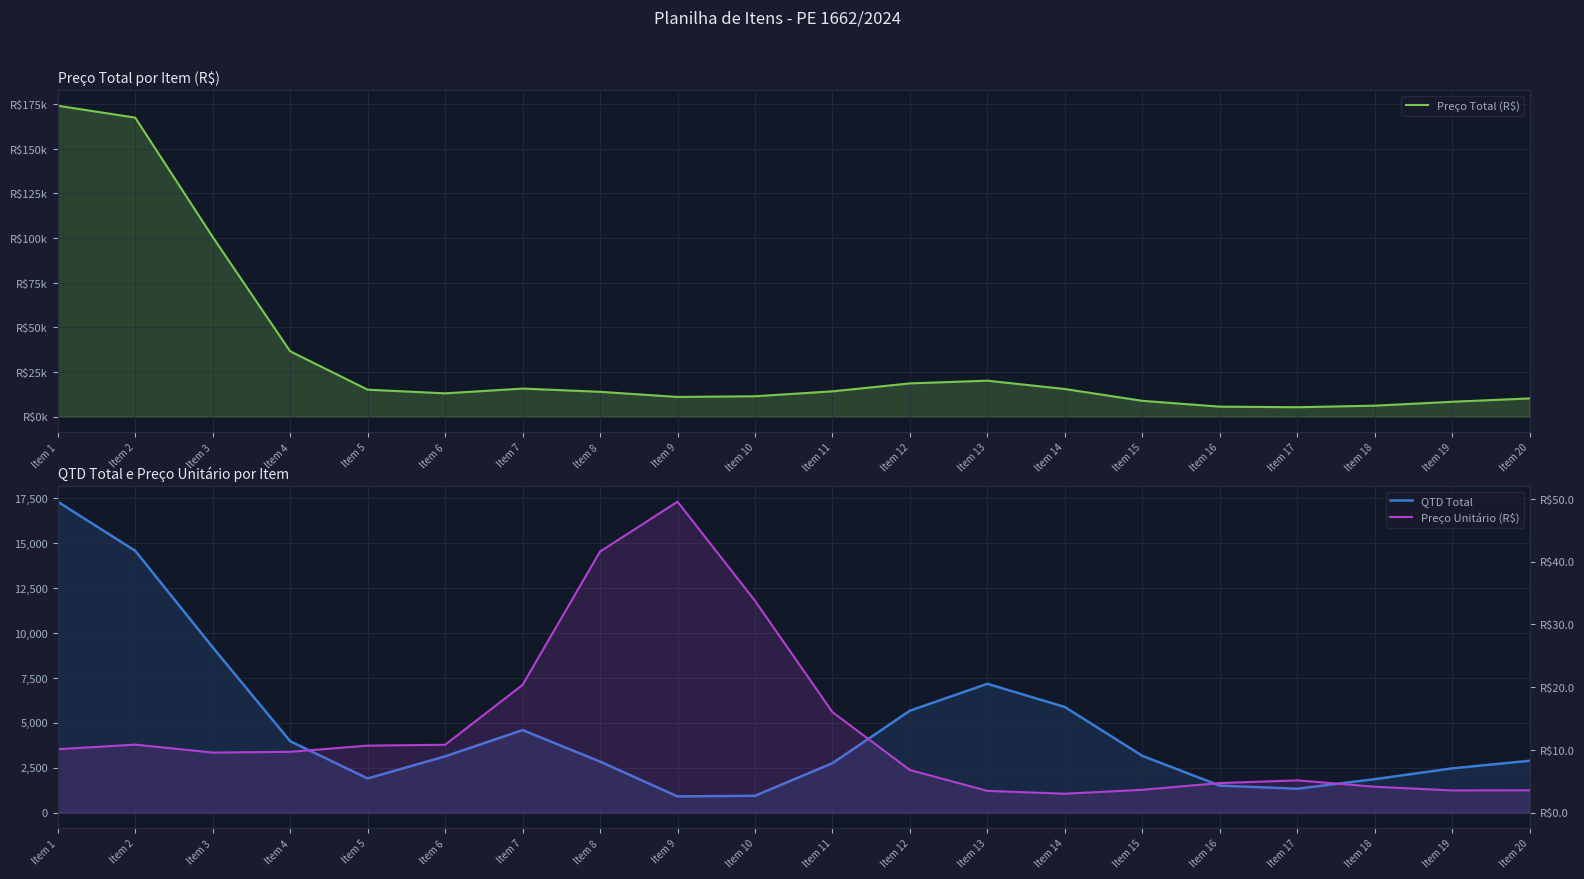

Reading left to right, extract all data points from this chart.

Preço Total (R$): 174104.8	167426.9	100618.1	36591.2	15096.4	13030.6	15708.4	13897.0	11010.7	11404.0	14160.4	18612.3	20122.1	15452.8	8846.0	5586.5	5262.0	6132.6	8322.1	10198.0
QTD Total: 17275.2	14548.4	9186.9	3969.6	1899.5	3125.2	4585.2	2836.9	900.9	936.3	2747.7	5665.8	7157.6	5867.8	3152.9	1500.1	1327.6	1859.5	2460.0	2881.9
Preço Unitário (R$): 10.1	10.8	9.6	9.7	10.7	10.8	20.4	41.6	49.5	33.7	16.0	6.8	3.5	3.0	3.6	4.7	5.1	4.1	3.5	3.6